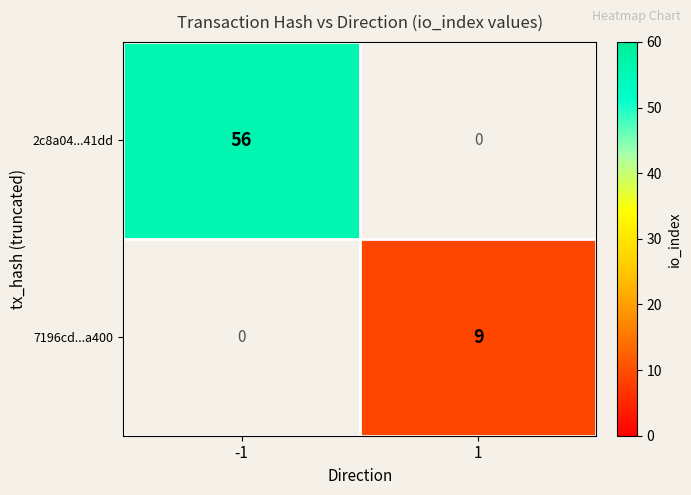

The value of 7196cd...a400 at 1 is 5. True or false?

False